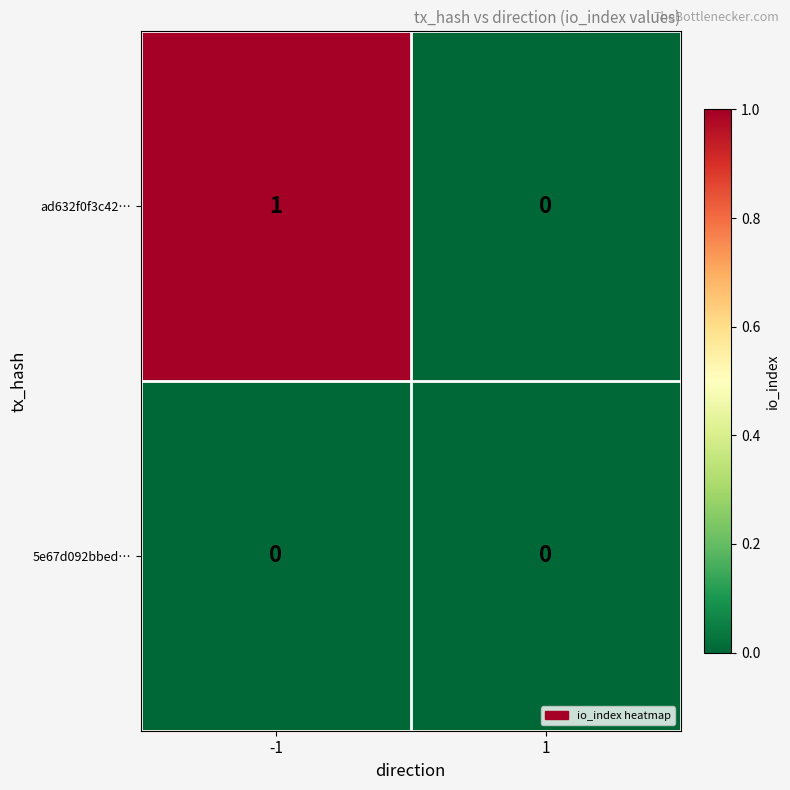

Reading left to right, list all the values displayed in this chart.

ad632f0f3c42…: 1	0
5e67d092bbed…: 0	0